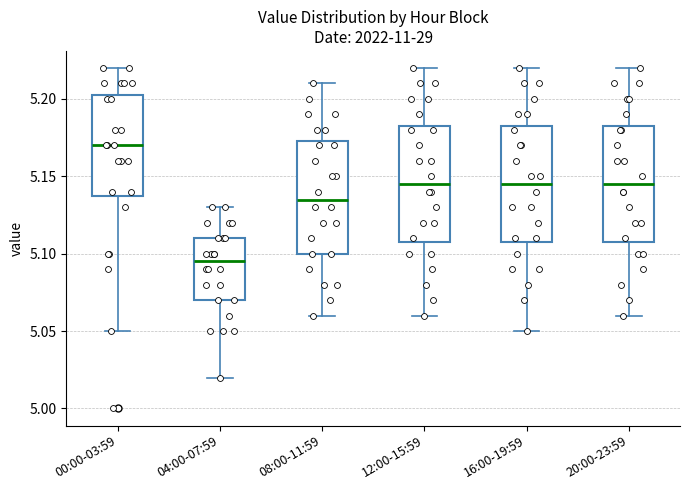

Reading left to right, read every box against the y-axis: the position of its median line, the range the box covers, and the ends of its whiskers. The values are not printed on the chart, so give them approximately, as read against the axis.

00:00-03:59: median 5.170, box 5.140 to 5.205, whiskers 5.050 to 5.220
04:00-07:59: median 5.095, box 5.070 to 5.110, whiskers 5.020 to 5.130
08:00-11:59: median 5.135, box 5.100 to 5.175, whiskers 5.060 to 5.210
12:00-15:59: median 5.145, box 5.110 to 5.185, whiskers 5.060 to 5.220
16:00-19:59: median 5.145, box 5.110 to 5.185, whiskers 5.050 to 5.220
20:00-23:59: median 5.145, box 5.110 to 5.185, whiskers 5.060 to 5.220